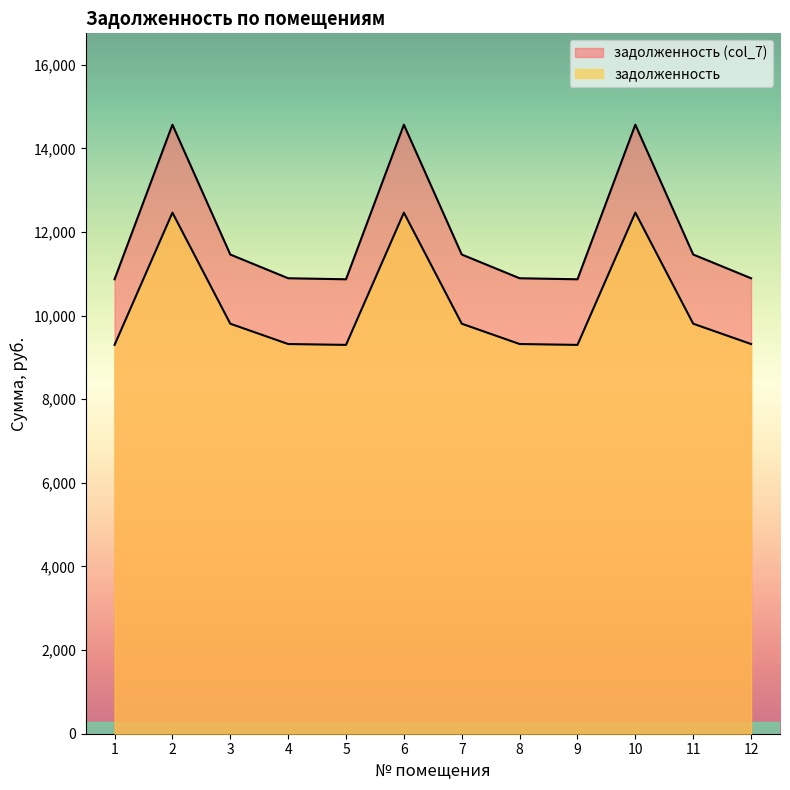

At which category does задолженность reach its first local peak?

2